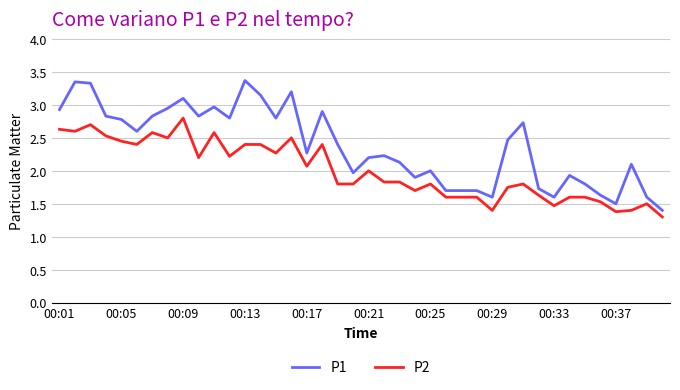

What is the average value of the P2 series?

2.0